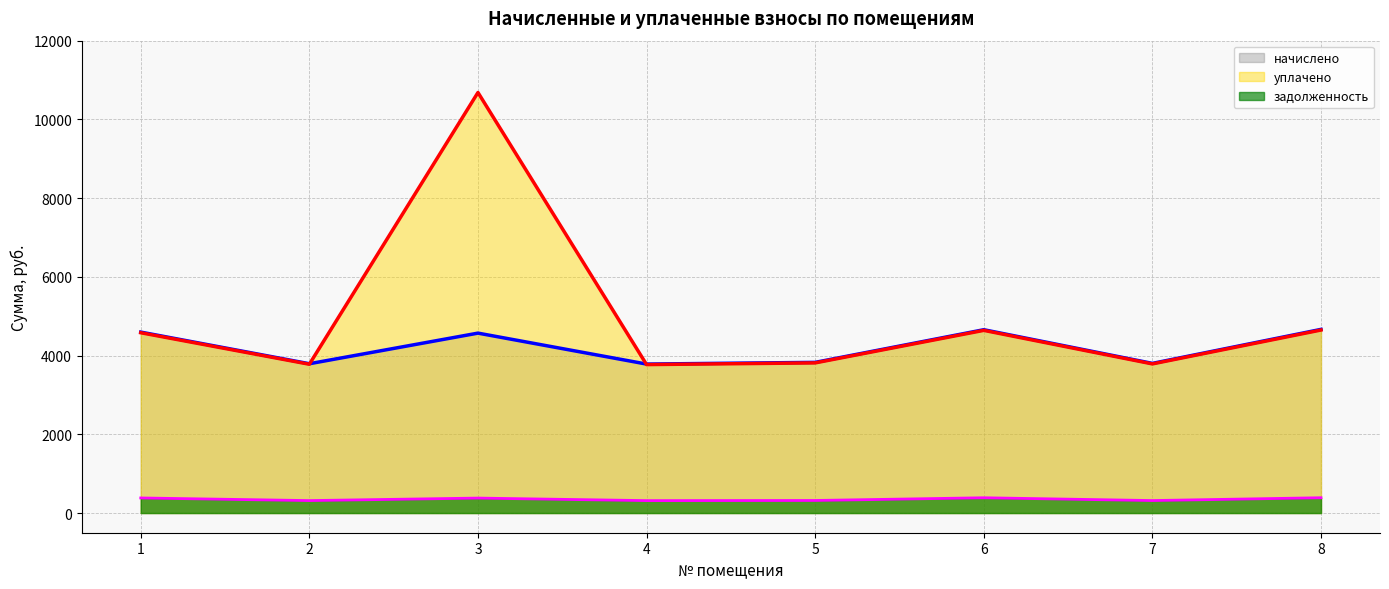

Between which two adjacent categories do уплачено and начислено first intersect?

2 and 3